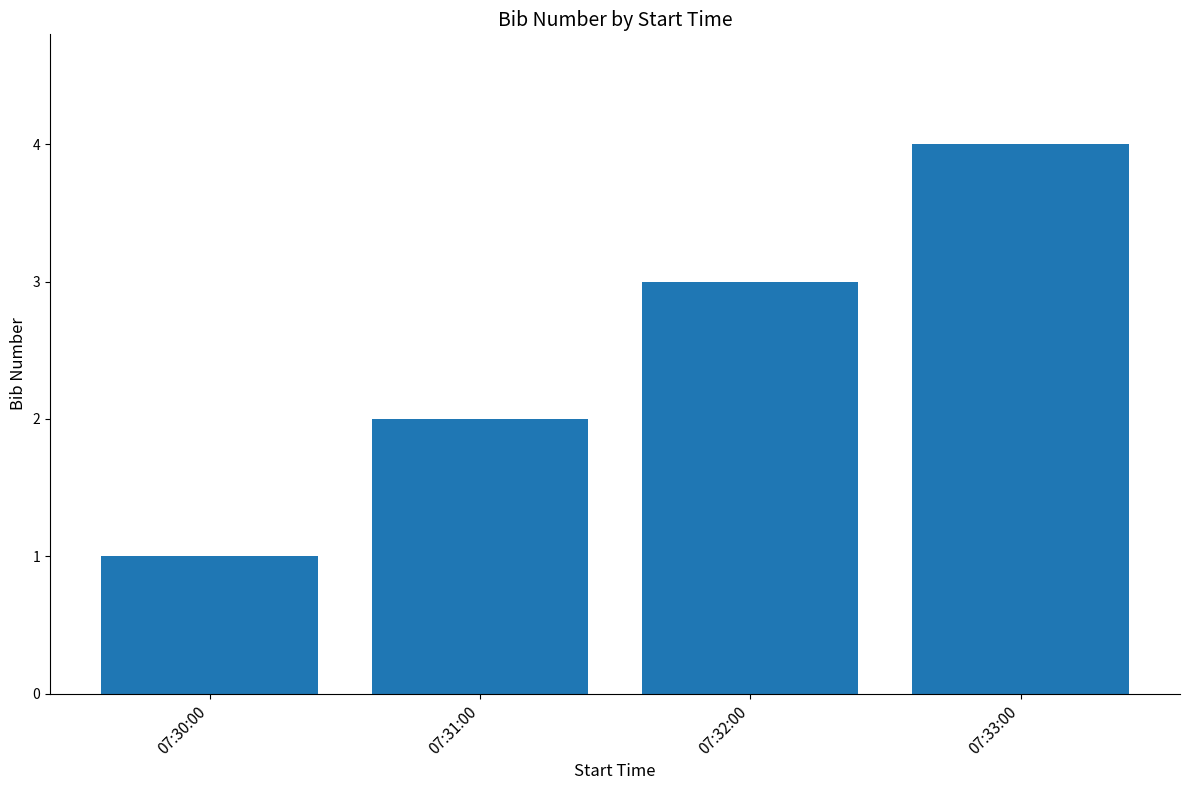

The value at 07:30:00 is 0. True or false?

False